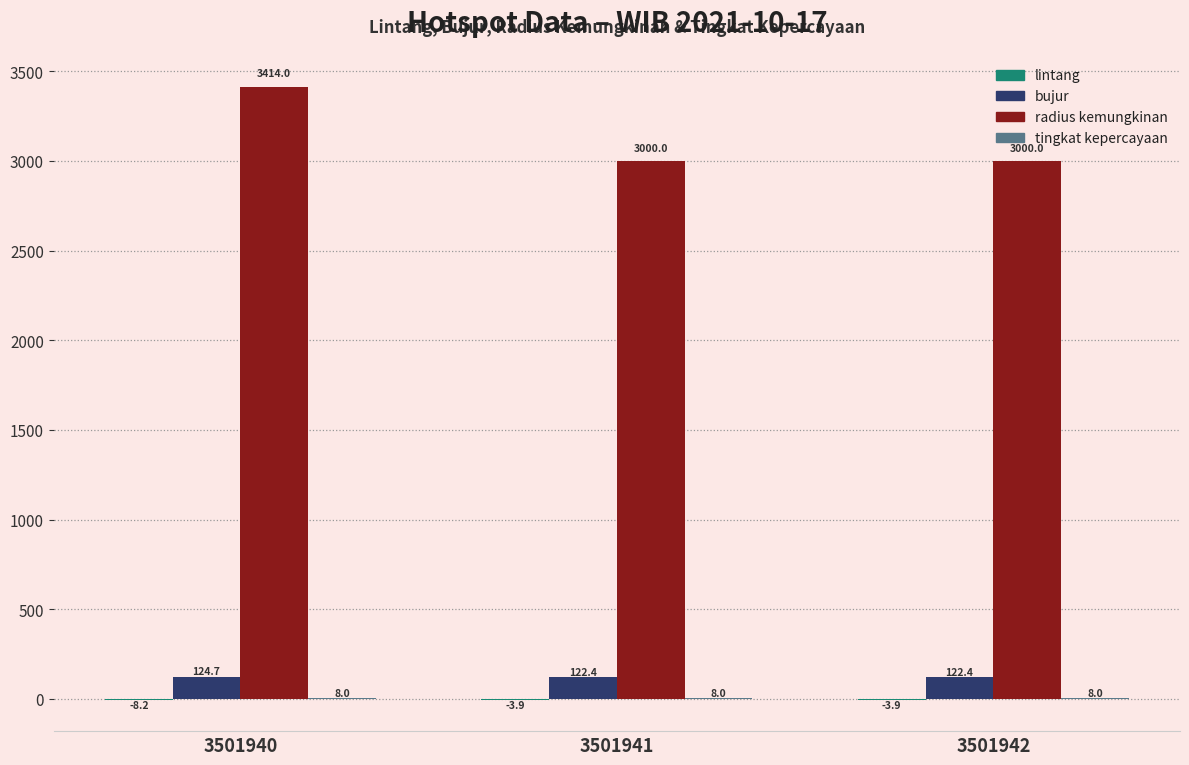

How many categories are shown in the chart?

3